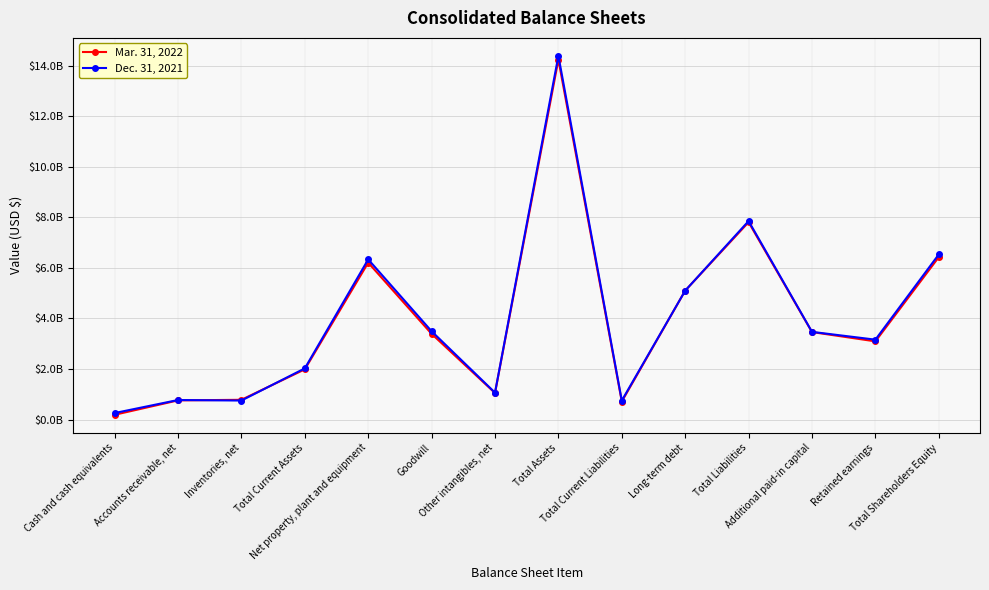

What are all the series names shown in the legend?

Mar. 31, 2022, Dec. 31, 2021